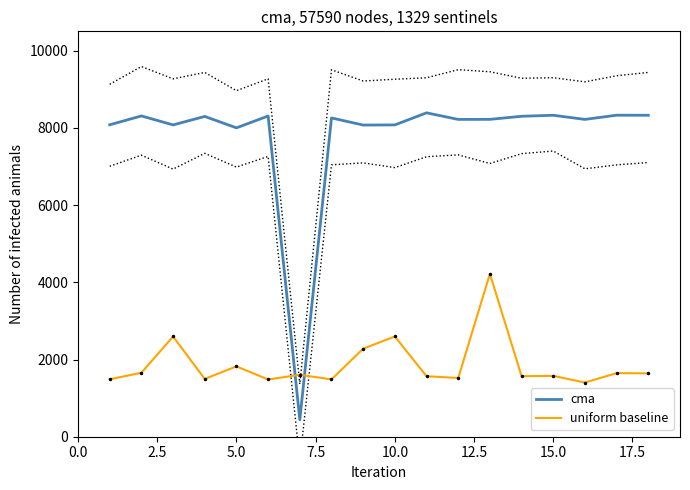

What is the sum of all uniform baseline values?

33648.0